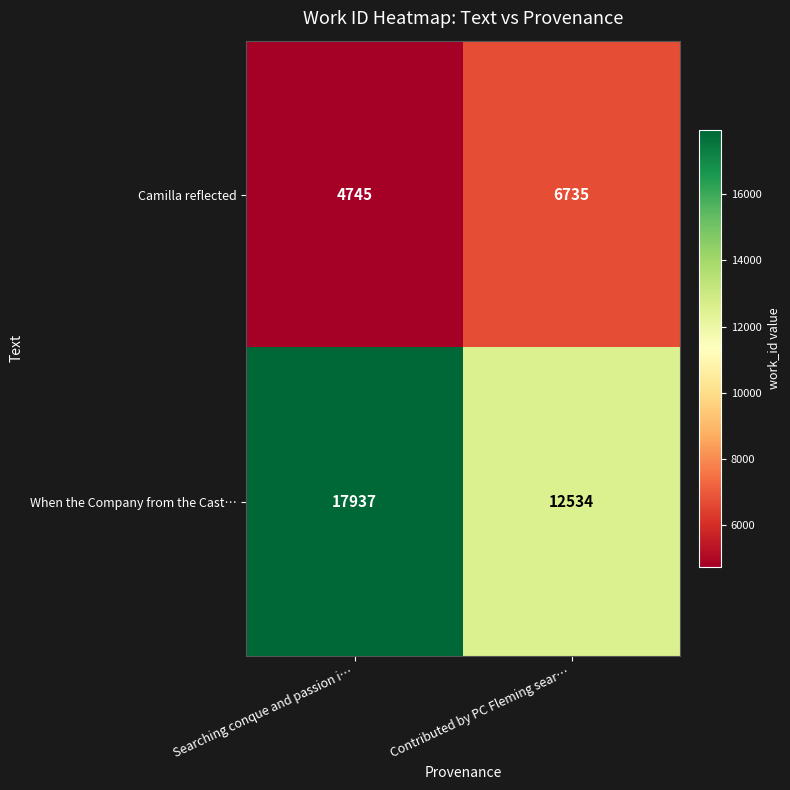

What is the difference between the maximum and minimum values in the When the Company from the Cast… series?

5403